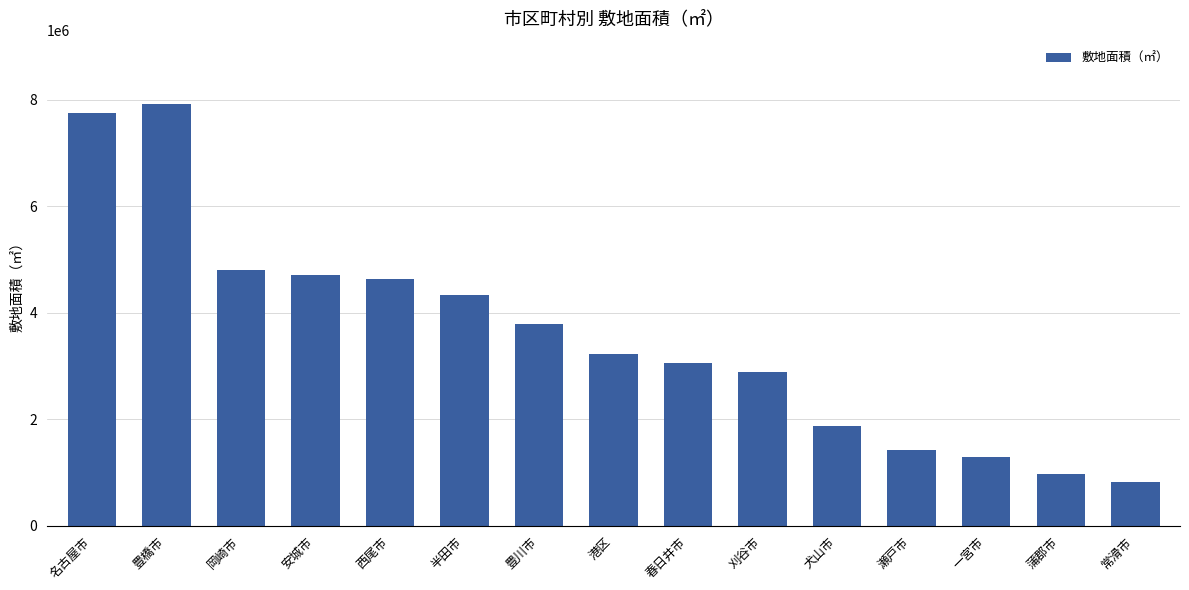

What is the minimum value shown in the chart?

821475